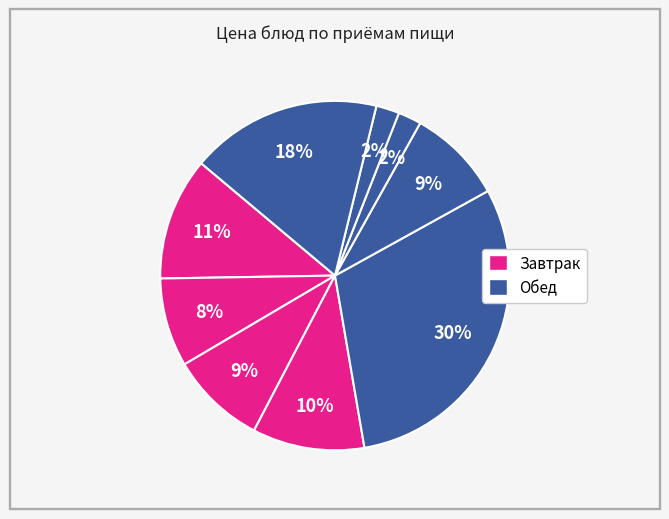

Does any single category account for the majority?

No